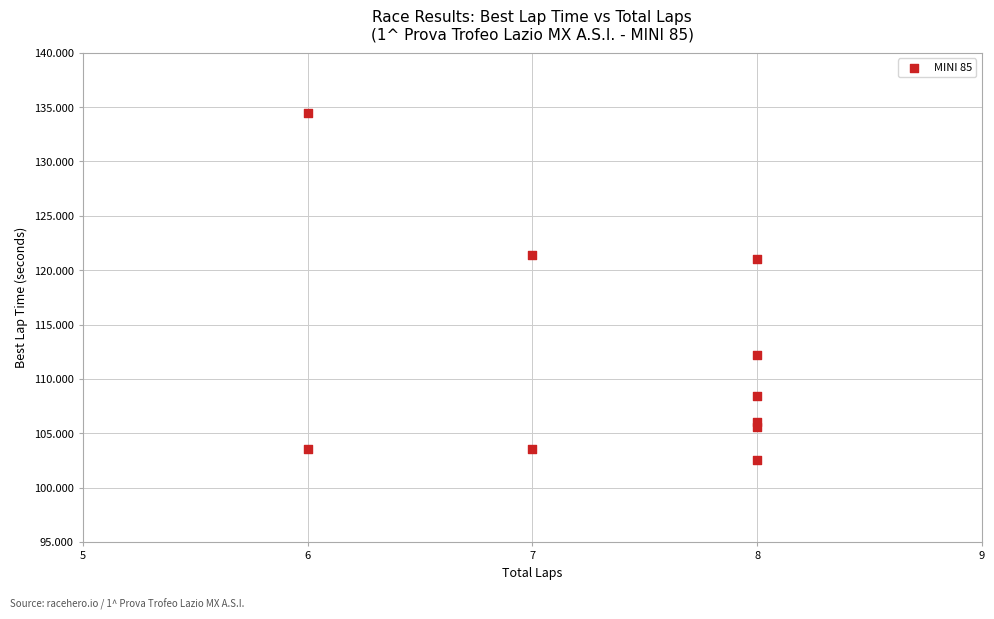

What is the average X value?

7.4